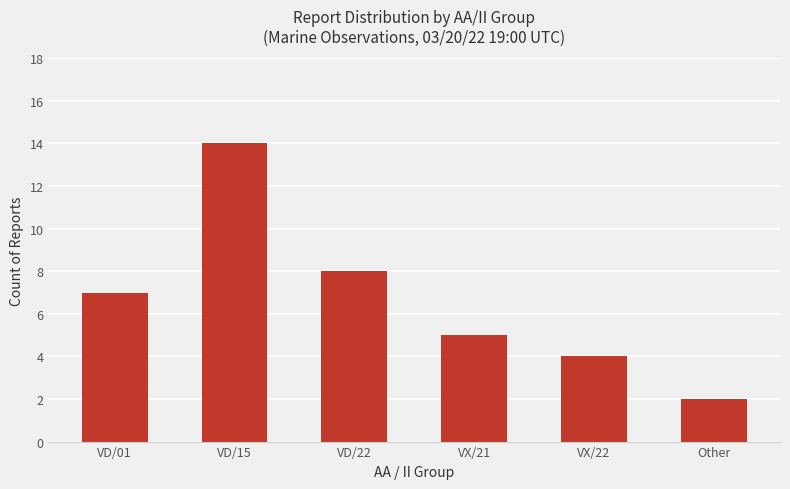

What is the maximum value shown in the chart?

14